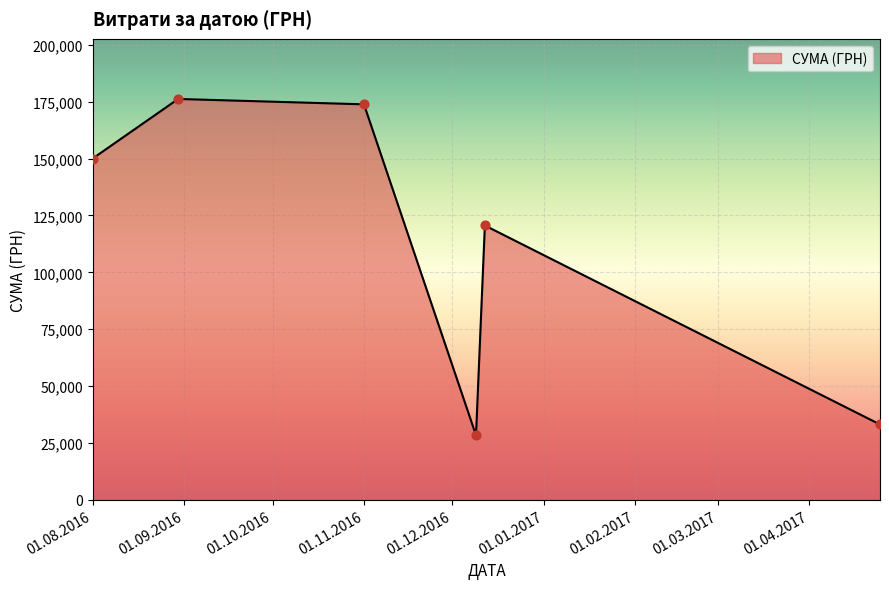

How many interior local valleys (lower than both neighbors) does the data have?

1